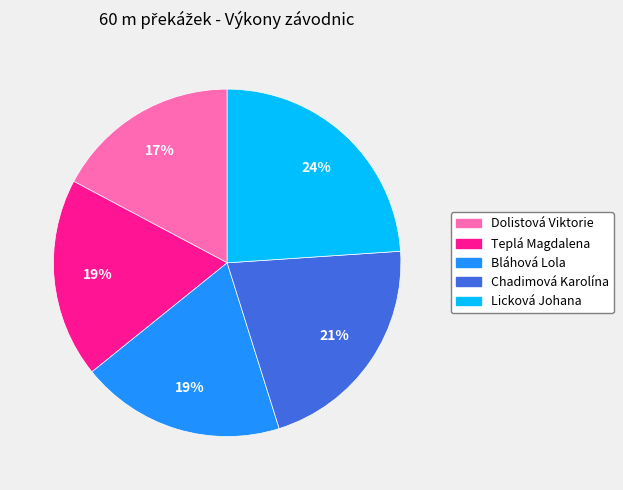

Count the number of slices in the pie.

5